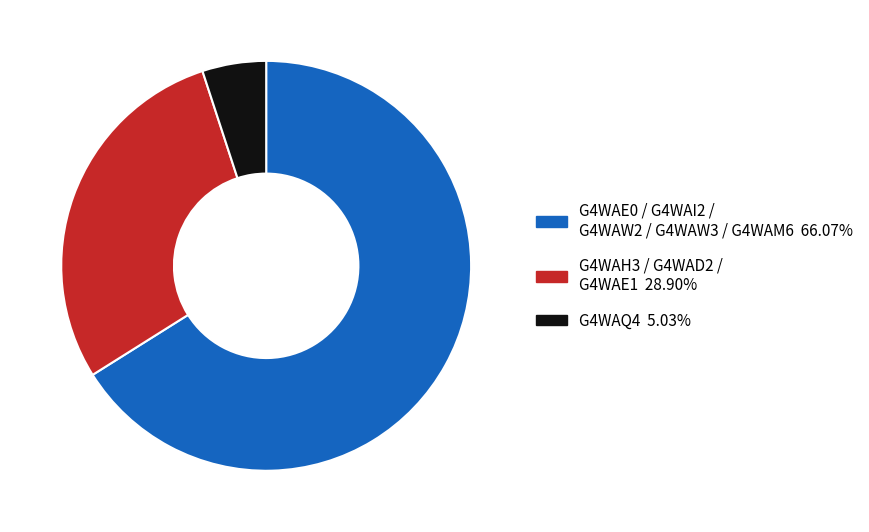

Does any single category account for the majority?

Yes